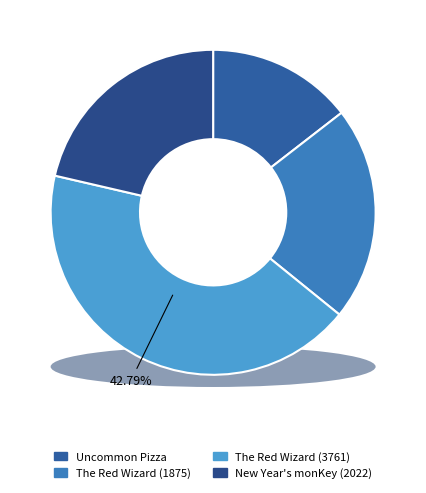

Is the sum of The Red Wizard (1875) and Uncommon Pizza greater than half?

No